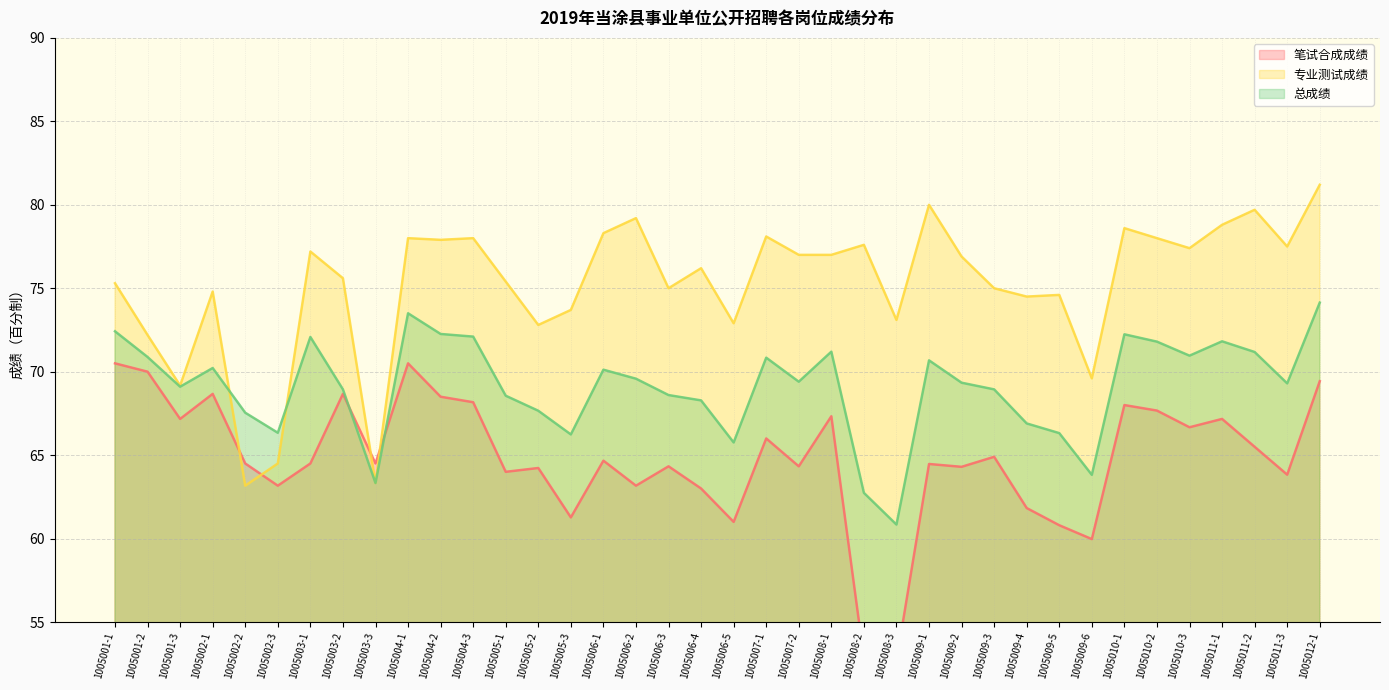

Where is the first local maximum for 笔试合成成绩?

1005002-1